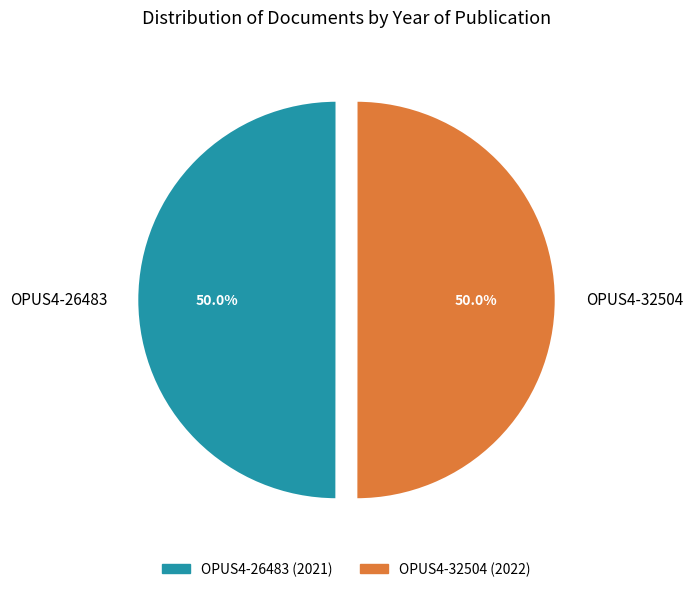

What is the ratio of the value at OPUS4-32504 to the value at OPUS4-26483?

1.0